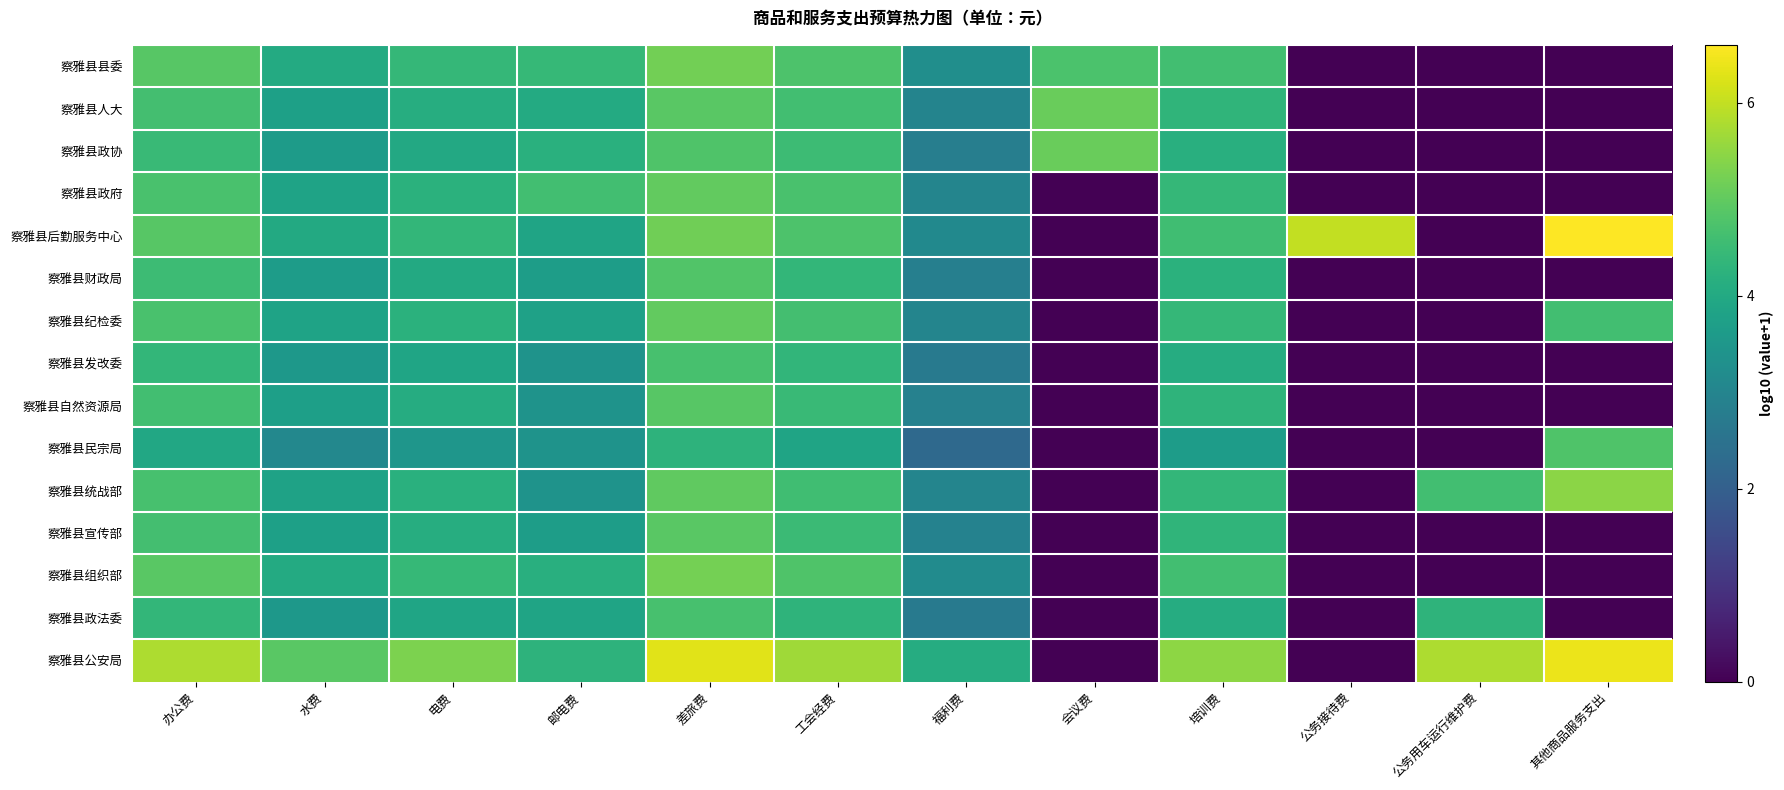

Reading right to left, what are all the values shown in this chart?

察雅县县委: 其他商品服务支出=0.0	公务用车运行维护费=0.0	公务接待费=0.0	培训费=4.6	会议费=4.7	福利费=3.3	工会经费=4.8	差旅费=5.2	邮电费=4.4	电费=4.4	水费=4.0	办公费=4.9
察雅县人大: 其他商品服务支出=0.0	公务用车运行维护费=0.0	公务接待费=0.0	培训费=4.3	会议费=5.1	福利费=3.0	工会经费=4.6	差旅费=4.9	邮电费=4.0	电费=4.1	水费=3.8	办公费=4.6
察雅县政协: 其他商品服务支出=0.0	公务用车运行维护费=0.0	公务接待费=0.0	培训费=4.2	会议费=5.1	福利费=2.8	工会经费=4.5	差旅费=4.8	邮电费=4.2	电费=4.0	水费=3.6	办公费=4.5
察雅县政府: 其他商品服务支出=0.0	公务用车运行维护费=0.0	公务接待费=0.0	培训费=4.4	会议费=0.0	福利费=3.0	工会经费=4.7	差旅费=5.0	邮电费=4.6	电费=4.2	水费=3.8	办公费=4.7
察雅县后勤服务中心: 其他商品服务支出=6.6	公务用车运行维护费=0.0	公务接待费=6.0	培训费=4.6	会议费=0.0	福利费=3.1	工会经费=4.8	差旅费=5.2	邮电费=3.9	电费=4.4	水费=4.0	办公费=4.9
察雅县财政局: 其他商品服务支出=0.0	公务用车运行维护费=0.0	公务接待费=0.0	培训费=4.2	会议费=0.0	福利费=2.9	工会经费=4.4	差旅费=4.8	邮电费=3.7	电费=4.0	水费=3.7	办公费=4.5
察雅县纪检委: 其他商品服务支出=4.6	公务用车运行维护费=0.0	公务接待费=0.0	培训费=4.4	会议费=0.0	福利费=3.0	工会经费=4.6	差旅费=5.0	邮电费=3.8	电费=4.2	水费=3.8	办公费=4.7
察雅县发改委: 其他商品服务支出=0.0	公务用车运行维护费=0.0	公务接待费=0.0	培训费=4.1	会议费=0.0	福利费=2.7	工会经费=4.3	差旅费=4.7	邮电费=3.4	电费=3.9	水费=3.5	办公费=4.4
察雅县自然资源局: 其他商品服务支出=0.0	公务用车运行维护费=0.0	公务接待费=0.0	培训费=4.3	会议费=0.0	福利费=2.9	工会经费=4.5	差旅费=4.9	邮电费=3.4	电费=4.1	水费=3.7	办公费=4.6
察雅县民宗局: 其他商品服务支出=4.8	公务用车运行维护费=0.0	公务接待费=0.0	培训费=3.7	会议费=0.0	福利费=2.3	工会经费=3.9	差旅费=4.3	邮电费=3.4	电费=3.5	水费=3.1	办公费=4.0
察雅县统战部: 其他商品服务支出=5.5	公务用车运行维护费=4.6	公务接待费=0.0	培训费=4.4	会议费=0.0	福利费=3.0	工会经费=4.6	差旅费=5.0	邮电费=3.4	电费=4.2	水费=3.8	办公费=4.7
察雅县宣传部: 其他商品服务支出=0.0	公务用车运行维护费=0.0	公务接待费=0.0	培训费=4.3	会议费=0.0	福利费=2.9	工会经费=4.5	差旅费=4.9	邮电费=3.7	电费=4.1	水费=3.8	办公费=4.6
察雅县组织部: 其他商品服务支出=0.0	公务用车运行维护费=0.0	公务接待费=0.0	培训费=4.6	会议费=0.0	福利费=3.2	工会经费=4.8	差旅费=5.2	邮电费=4.2	电费=4.4	水费=4.0	办公费=4.9
察雅县政法委: 其他商品服务支出=0.0	公务用车运行维护费=4.3	公务接待费=0.0	培训费=4.1	会议费=0.0	福利费=2.7	工会经费=4.3	差旅费=4.7	邮电费=3.9	电费=3.9	水费=3.5	办公费=4.4
察雅县公安局: 其他商品服务支出=6.4	公务用车运行维护费=5.8	公务接待费=0.0	培训费=5.5	会议费=0.0	福利费=4.1	工会经费=5.7	差旅费=6.3	邮电费=4.3	电费=5.3	水费=4.9	办公费=5.8